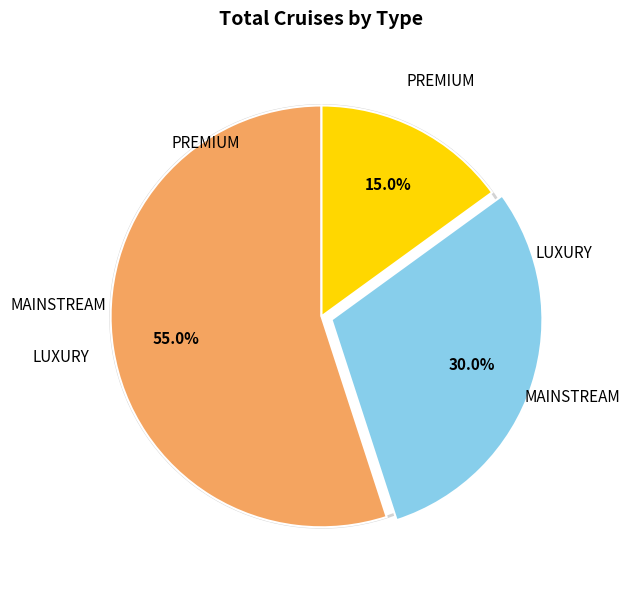

Is there a majority slice in this chart?

Yes